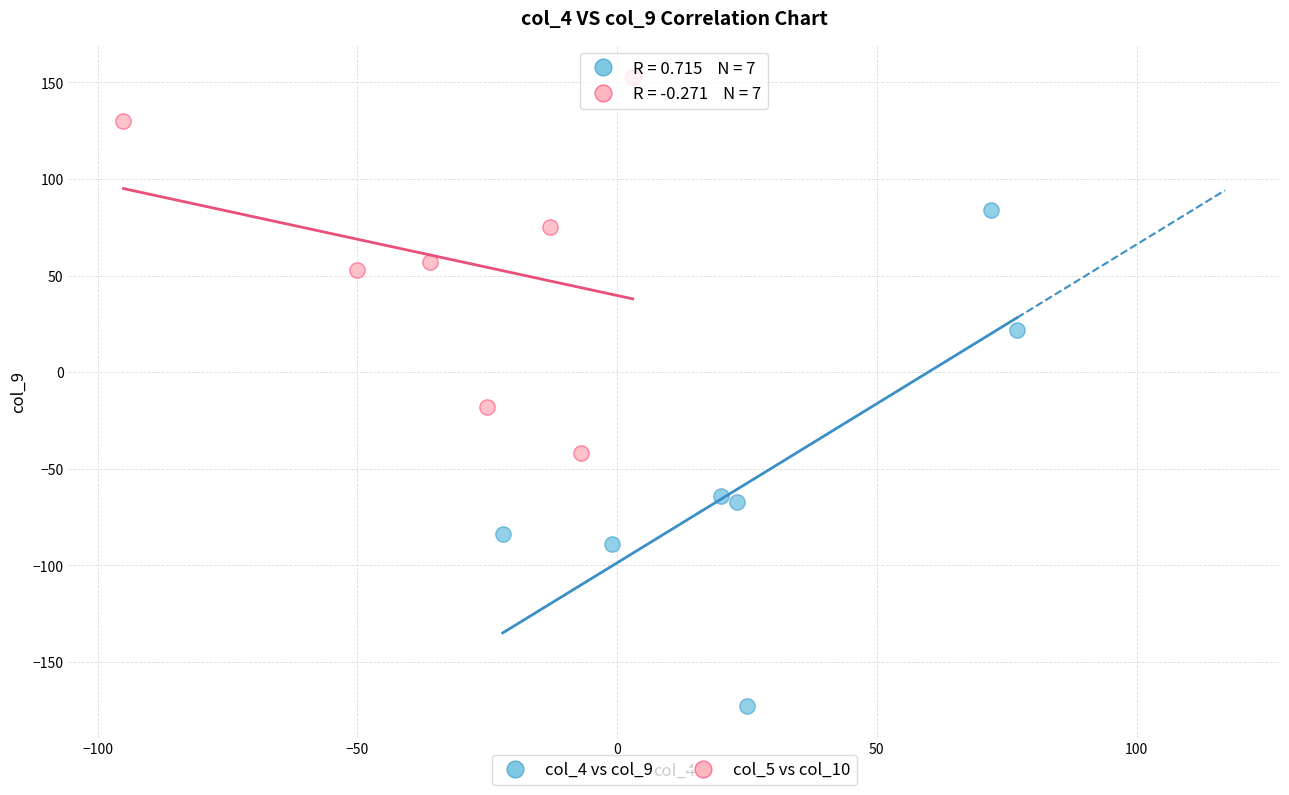

Which series has the widest spread of Y values?

col_4 vs col_9